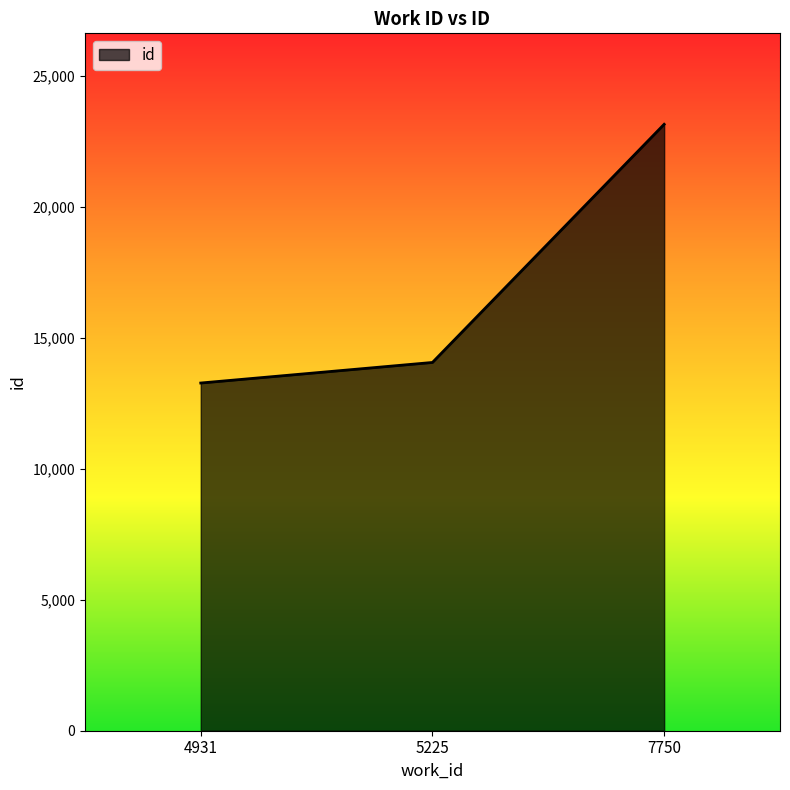

What is the difference between the maximum and minimum values?

9875